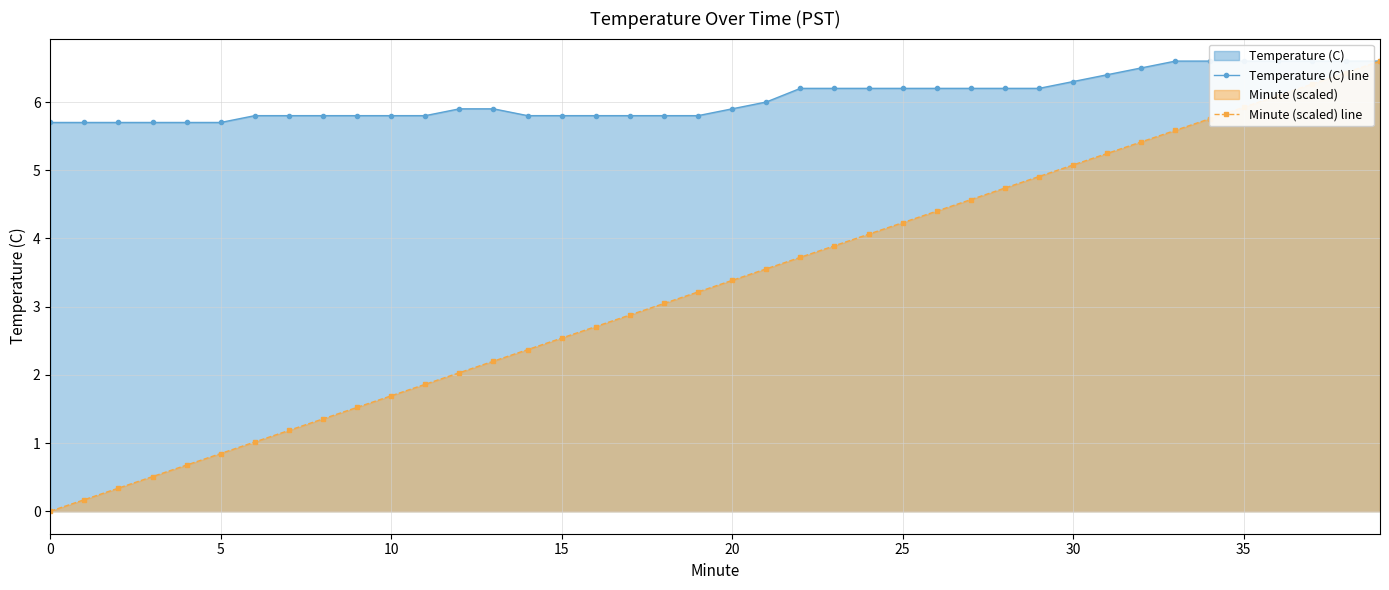

Read the Minute (scaled) line value at 10.

1.7